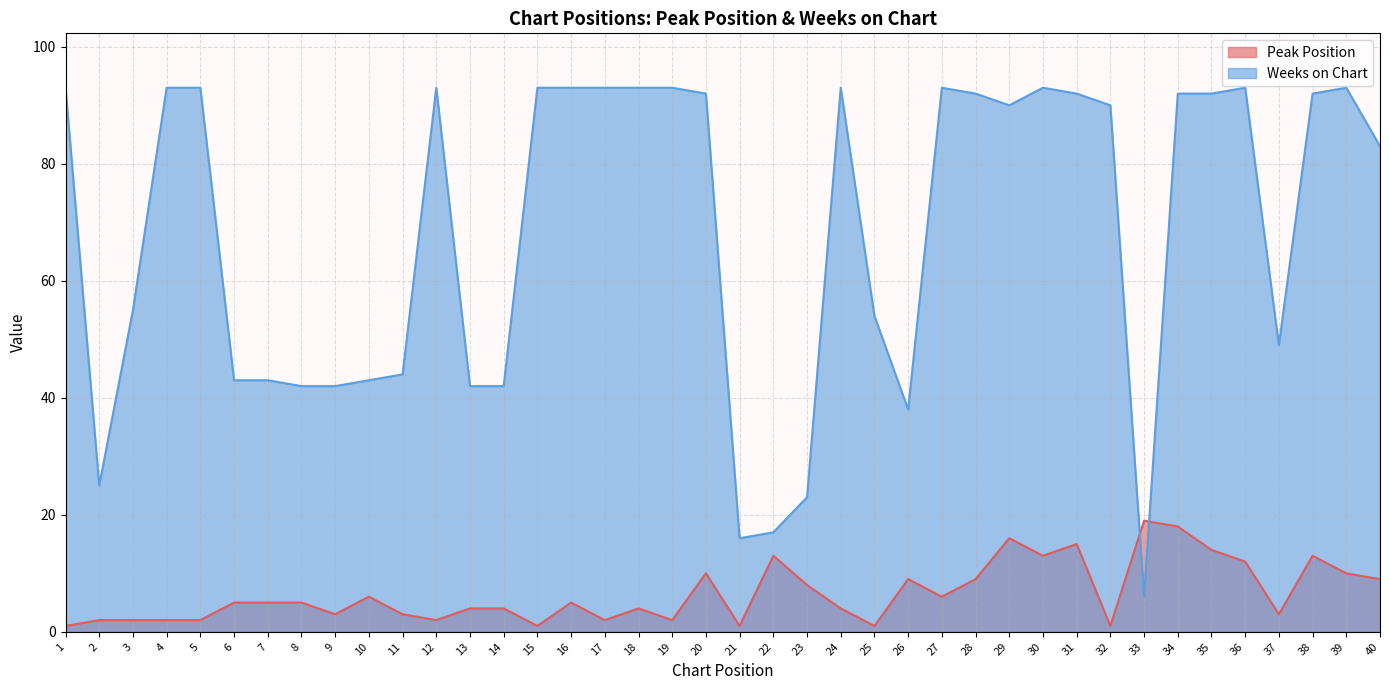

What is the minimum value shown in the chart?

1